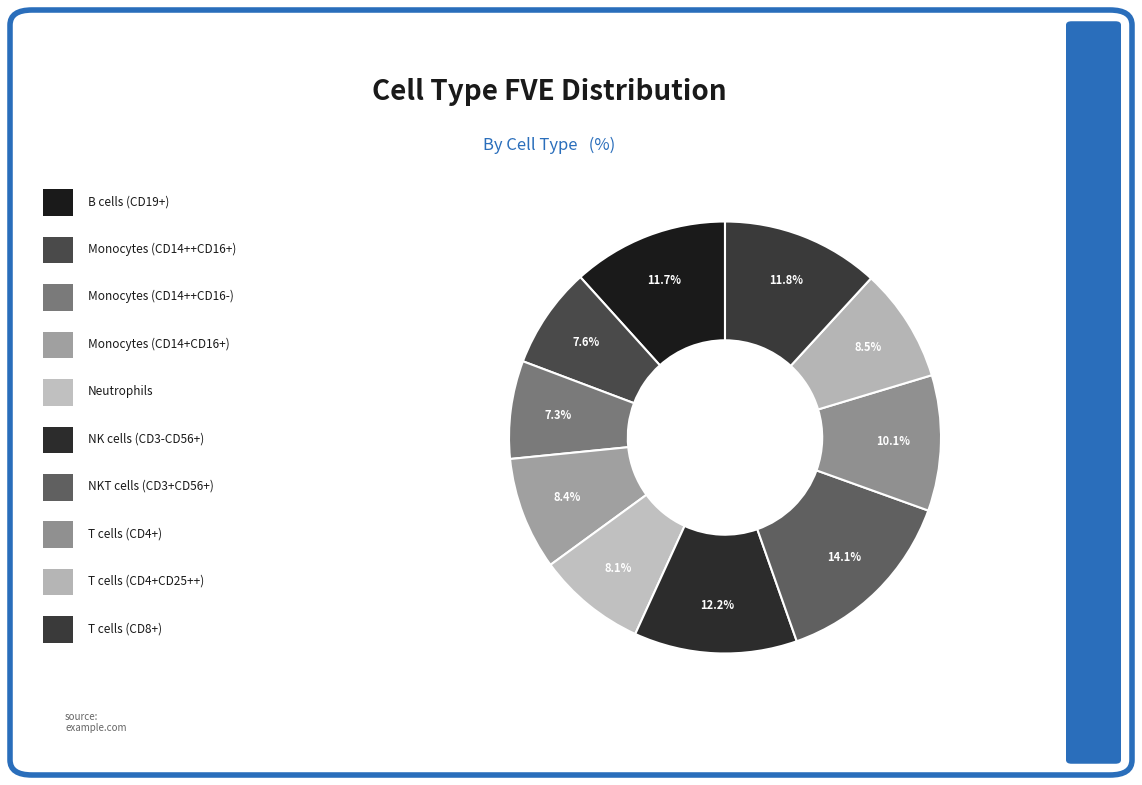

How many slices are in this pie chart?

10